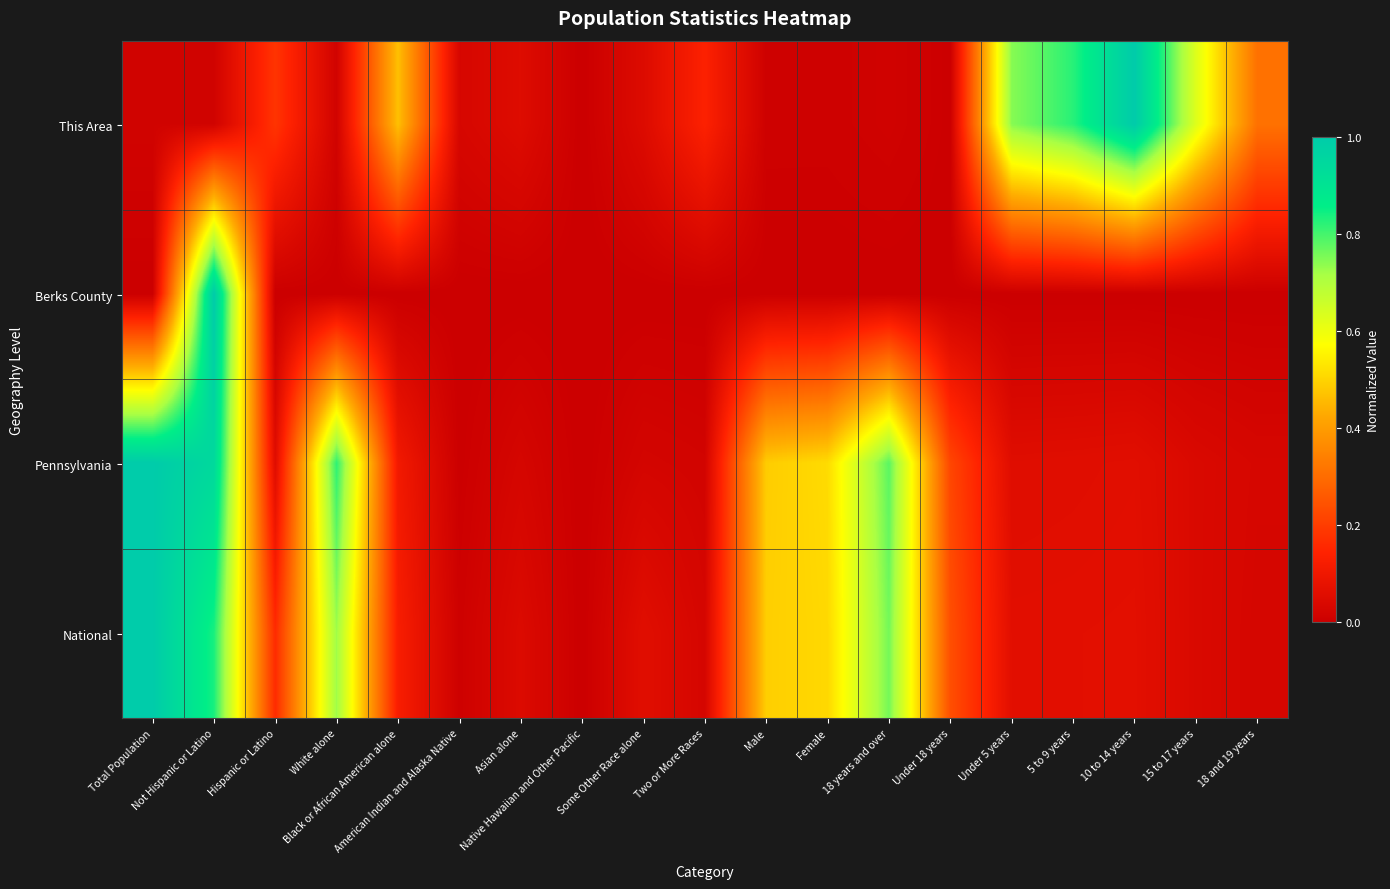

How many categories are shown in the chart?

19